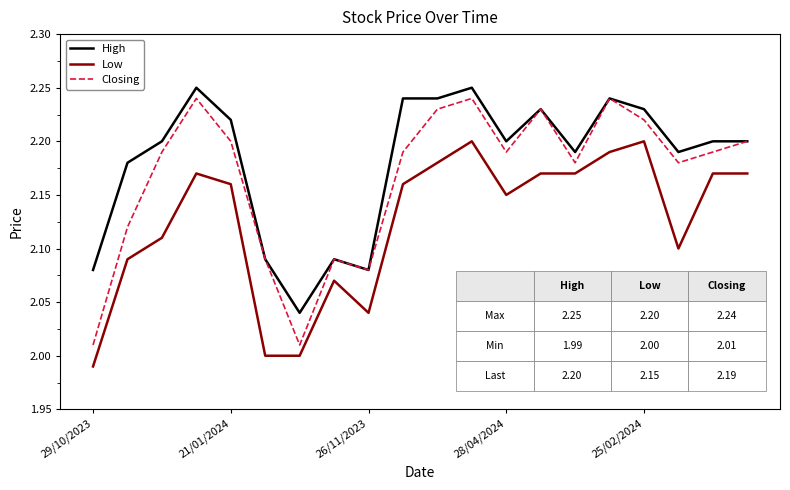

True or false: Low and High cross at least once.

False